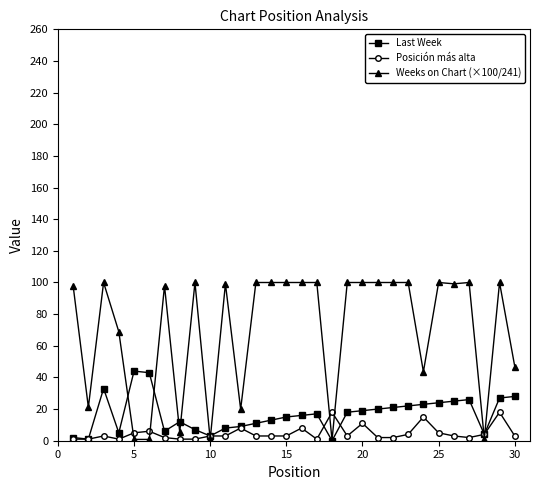

True or false: Weeks on Chart (×100/241) has more than 2 interior local peaks.

True